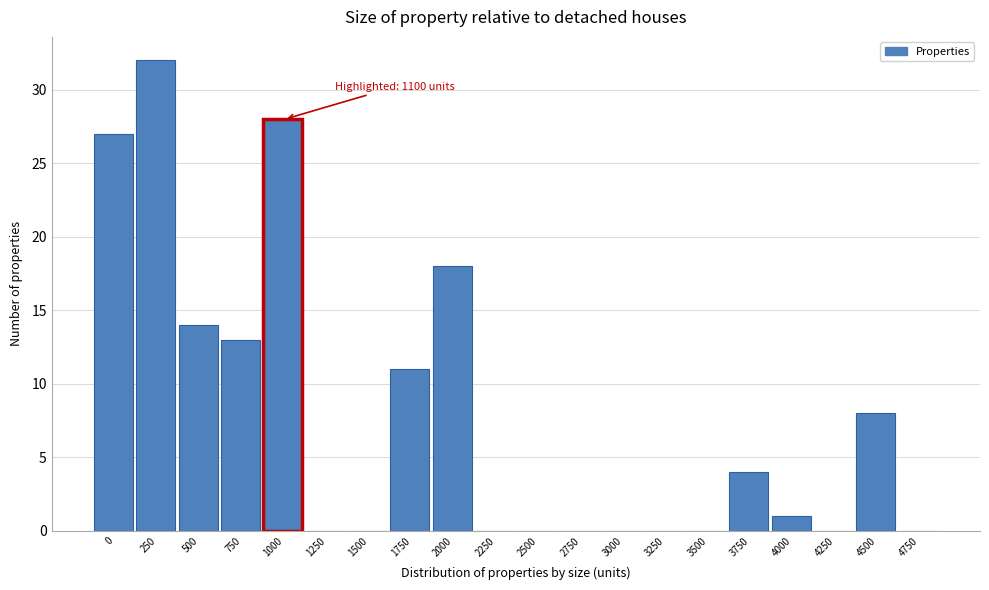

Reading right to left, what are all the values shown in this chart?

4750=0	4500=8	4250=0	4000=1	3750=4	3500=0	3250=0	3000=0	2750=0	2500=0	2250=0	2000=18	1750=11	1500=0	1250=0	1000=28	750=13	500=14	250=32	0=27